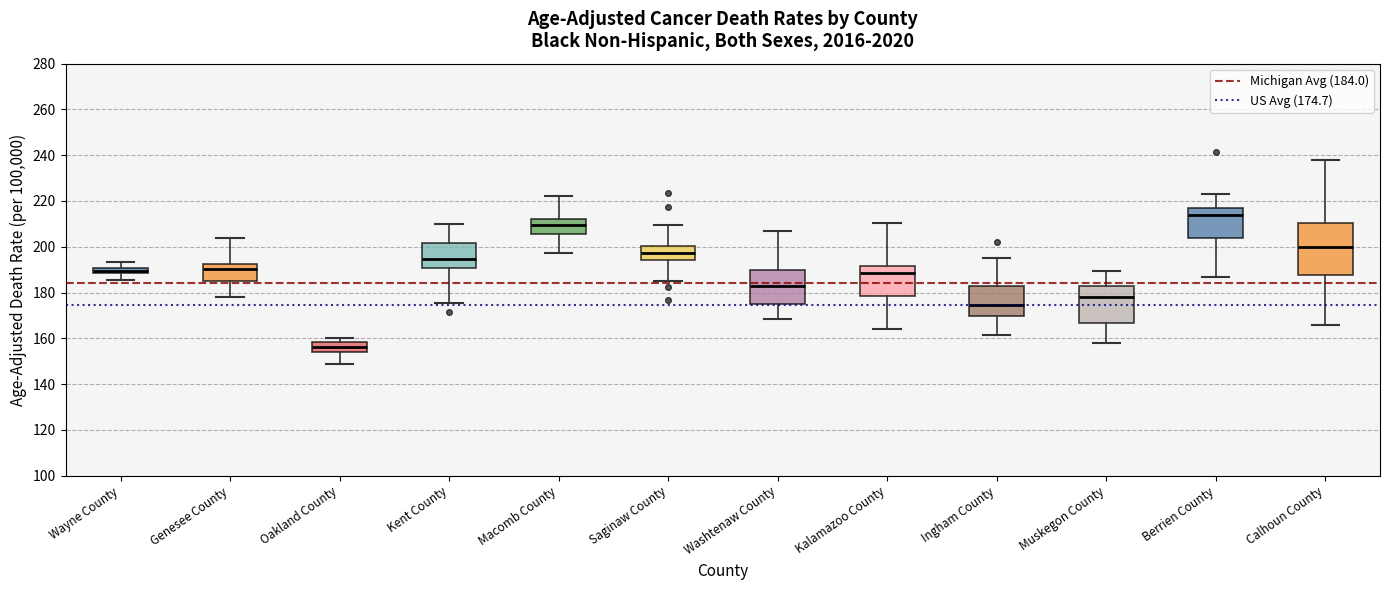

Where does the lower whisker of the box for Berrien County end on the y-axis? The values are not printed on the chart, so give them approximately, as read against the axis.

186